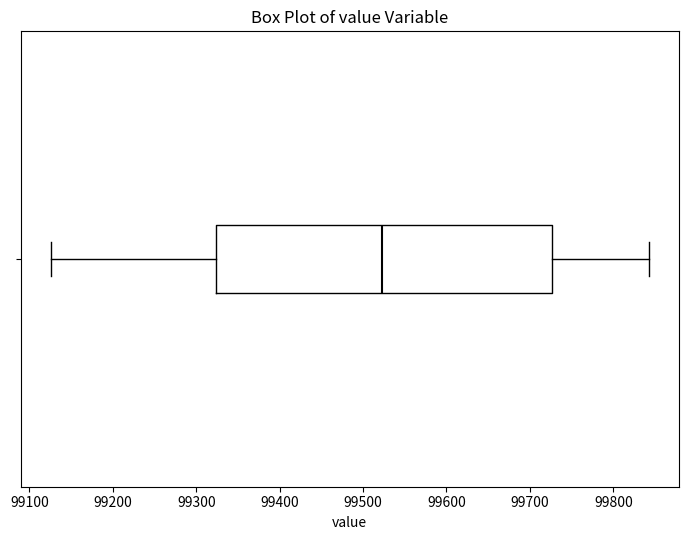

Read this box plot against the x-axis: the position of the median line, the range covered by the box, and the ends of both whiskers. The values are not printed on the chart, so give them approximately, as read against the axis.

median 99520, box 99320 to 99730, whiskers 99130 to 99840